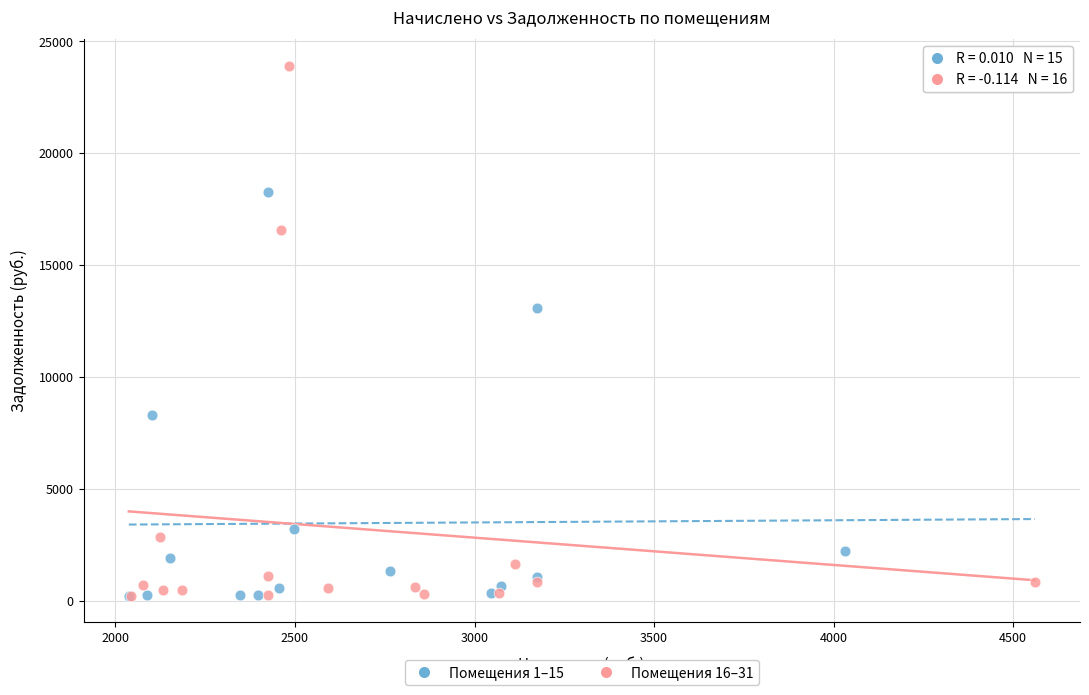

Which series has the widest spread of Y values?

Помещения 16–31